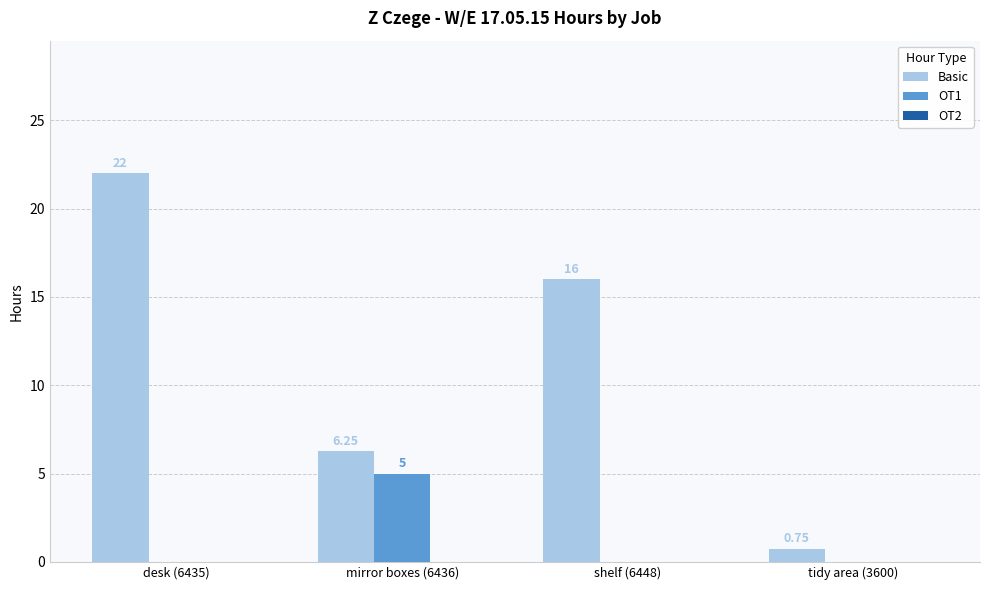

How many series are shown in this chart?

2